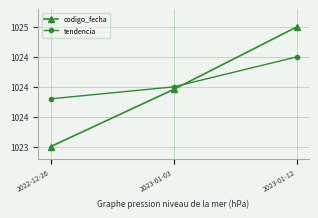

What is the sum of the codigo_fecha values at 2023-01-03 and 2022-12-26?

2047.0